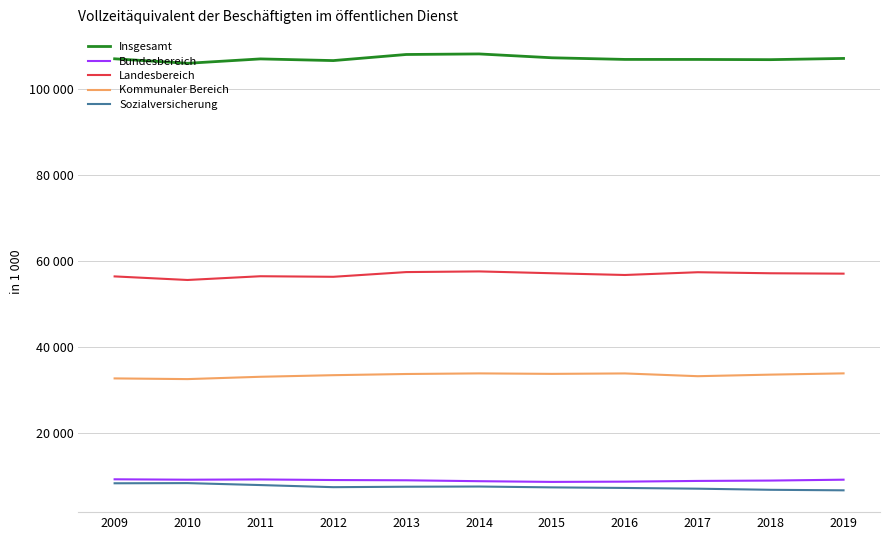

At which label does Insgesamt first exceed 106980?

2009